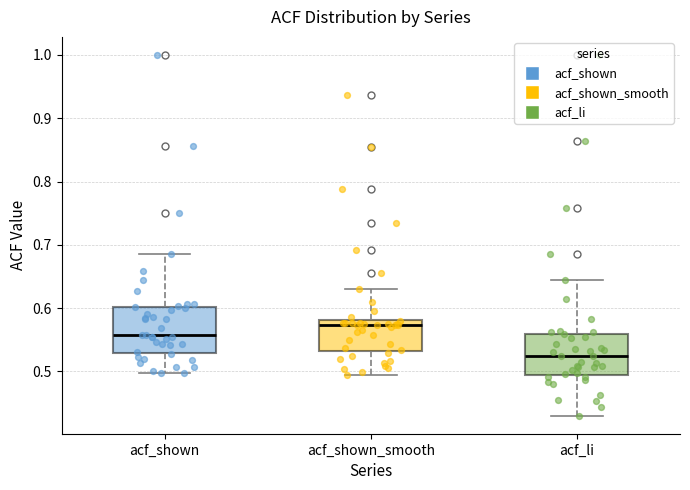

Which box's median line is the lowest?

acf_li